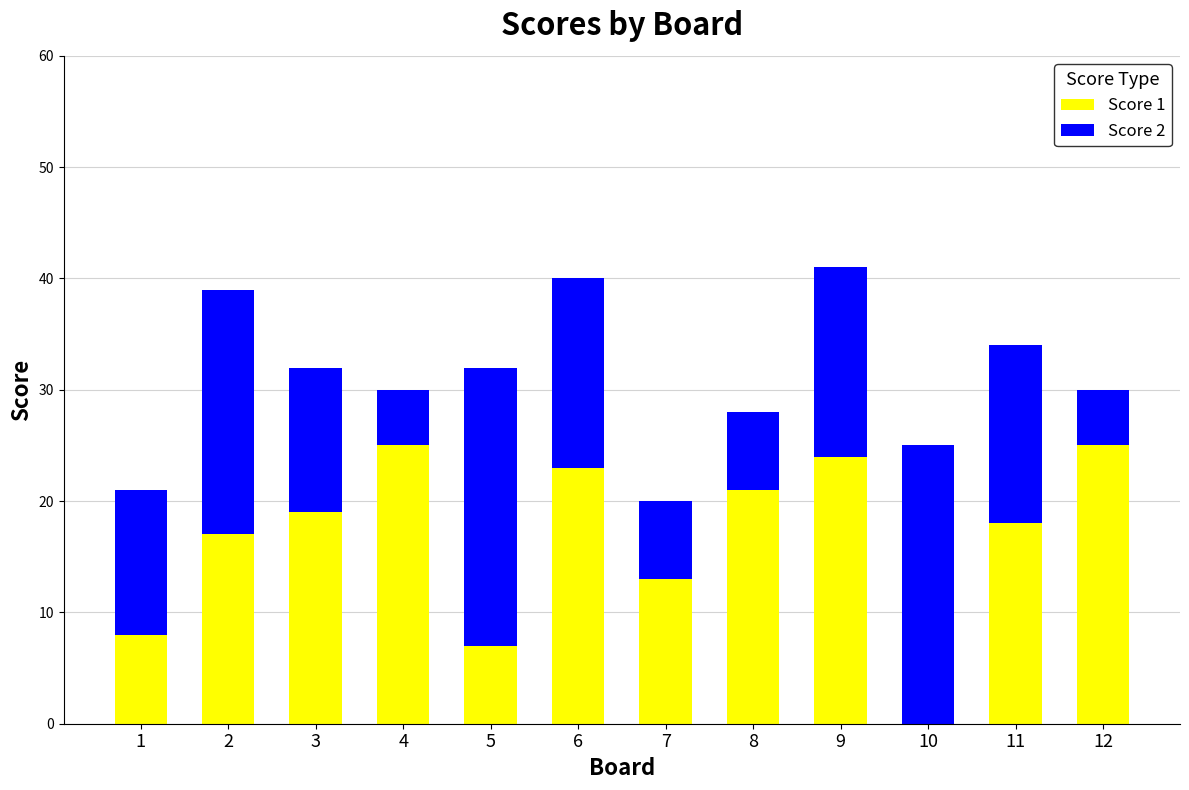

At which label is Score 1 closest to 12?

7